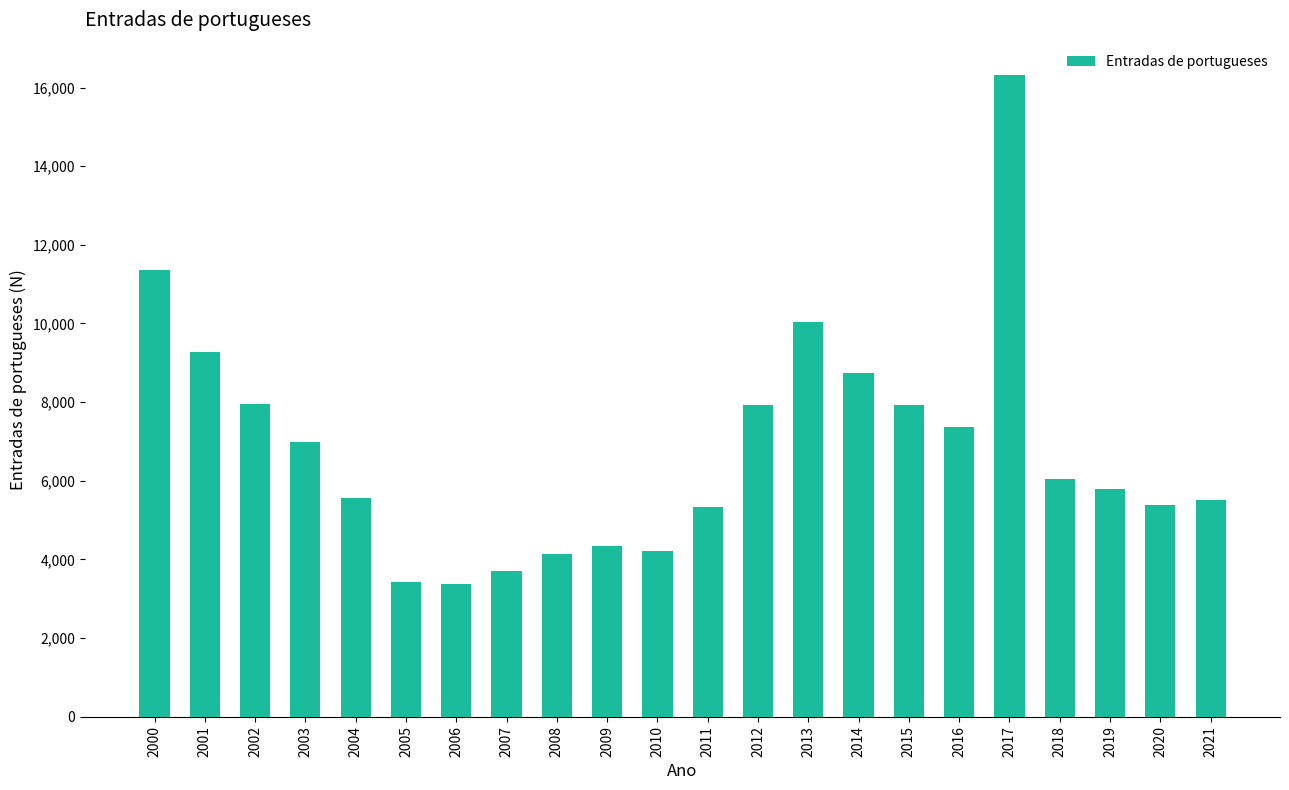

The chart shows a value of 3368 at 2020. True or false?

False